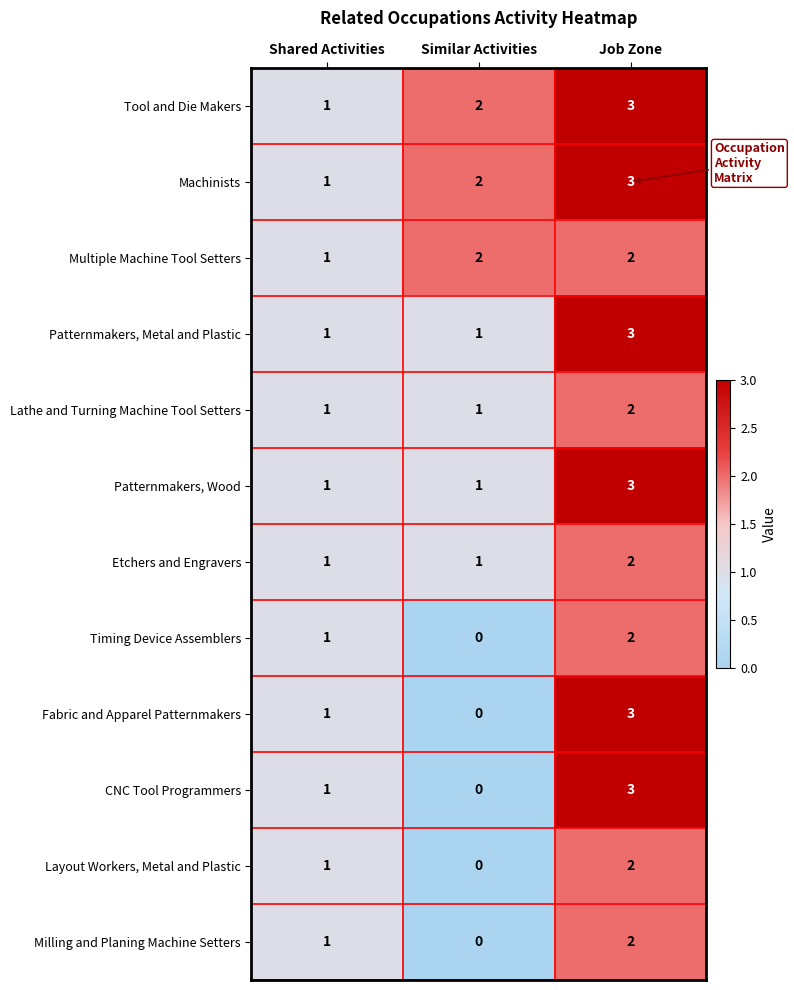

List the labels in order of CNC Tool Programmers value, smallest first.

Similar Activities, Shared Activities, Job Zone